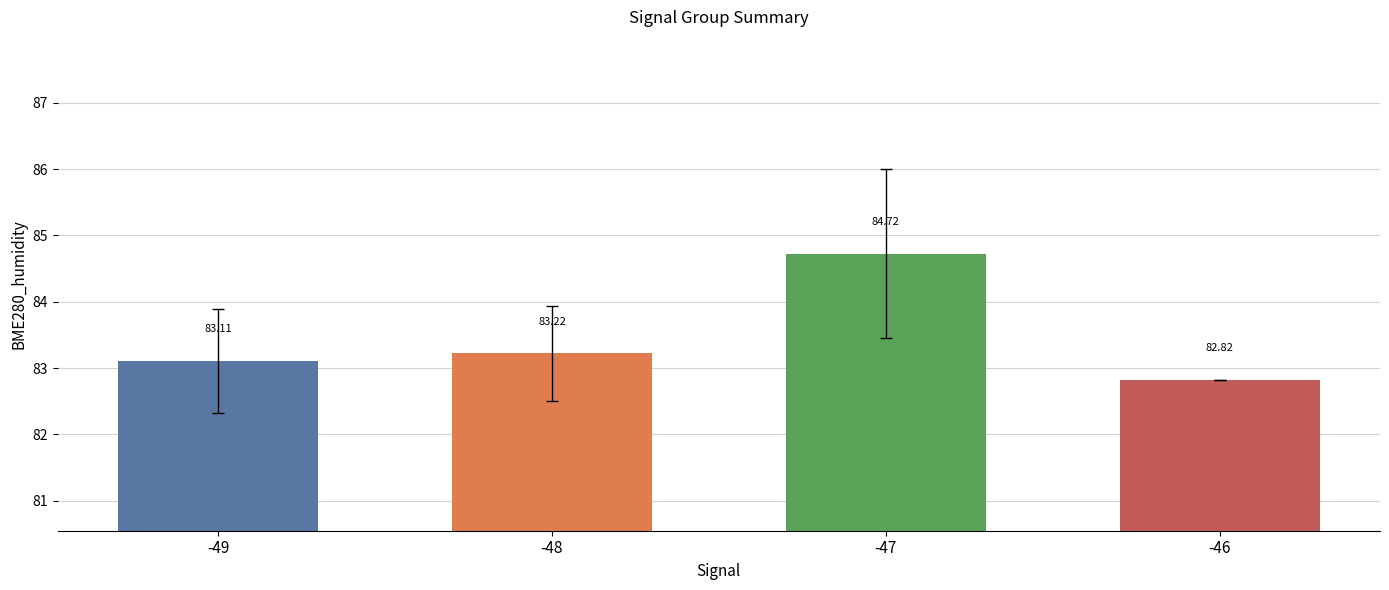

What is the difference between the maximum and minimum values?

1.9